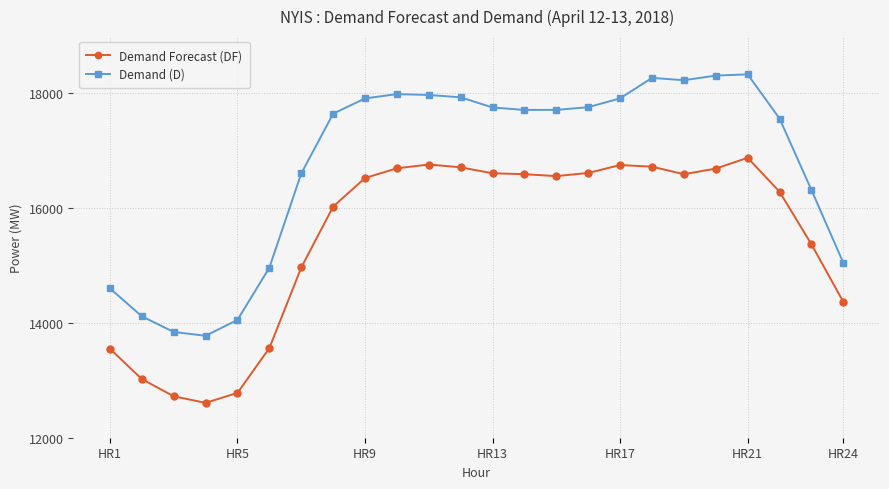

Which series has the largest total across all categories?

Demand (D)